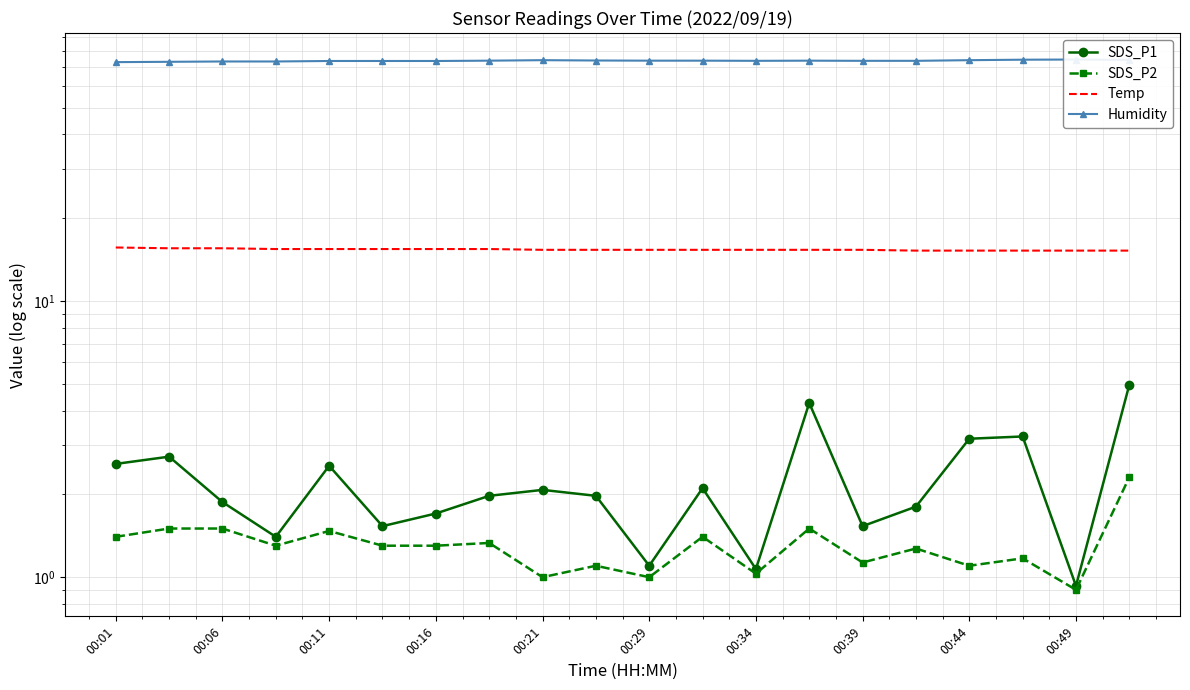

At which category is the sum across all series the highest?

19